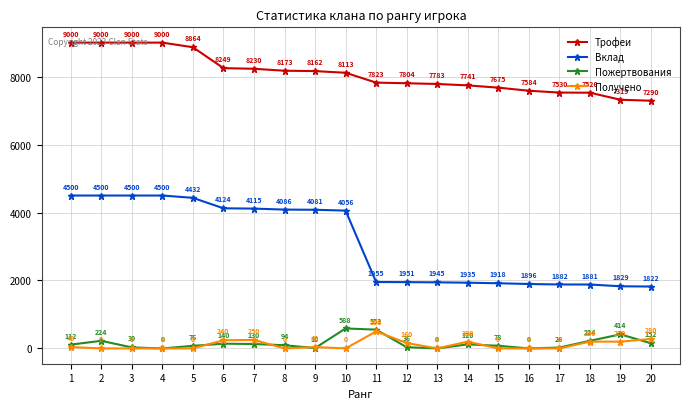

Is it true that Трофеи equals 7675 at 15?

True